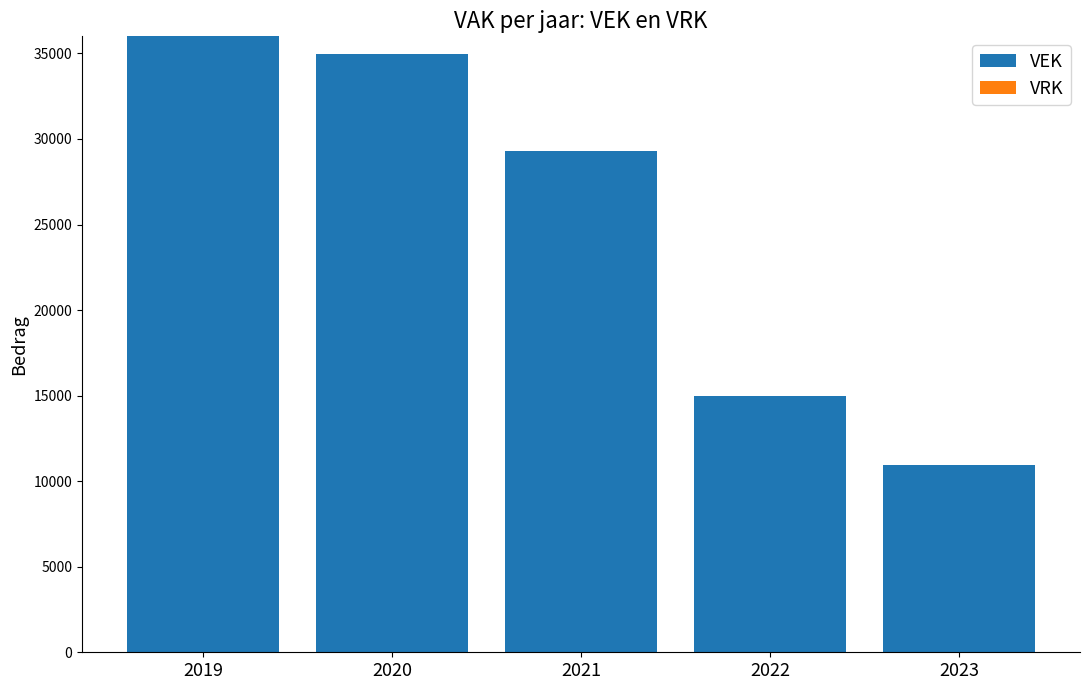

Is it true that the value at 2019 is 13855?

False